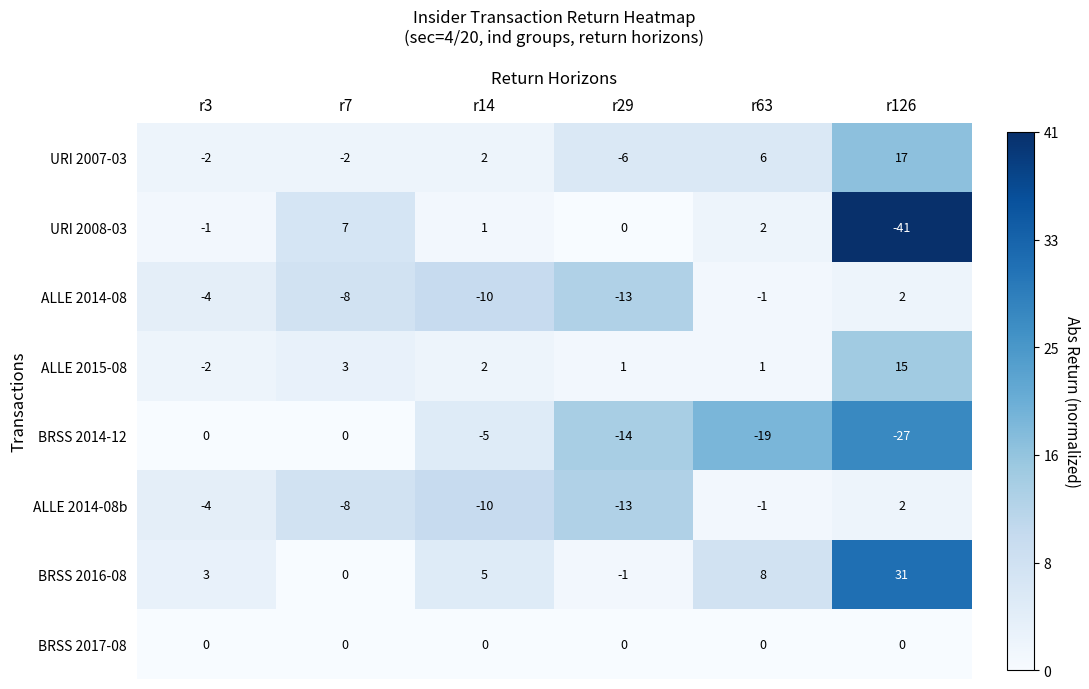

At which label is ALLE 2014-08 closest to -5?

r3